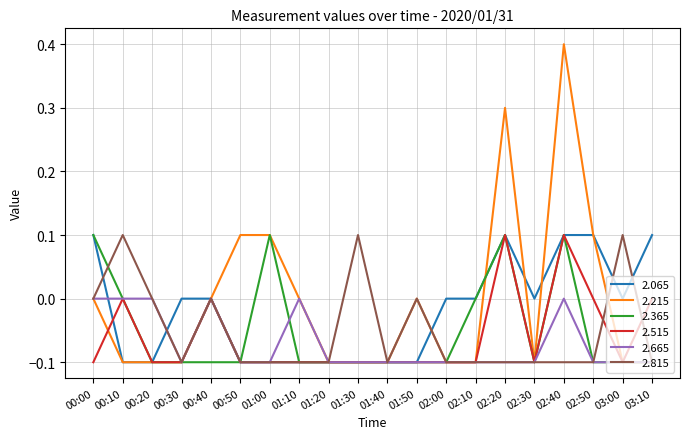

True or false: 2.665 and 2.065 intersect in this chart.

True